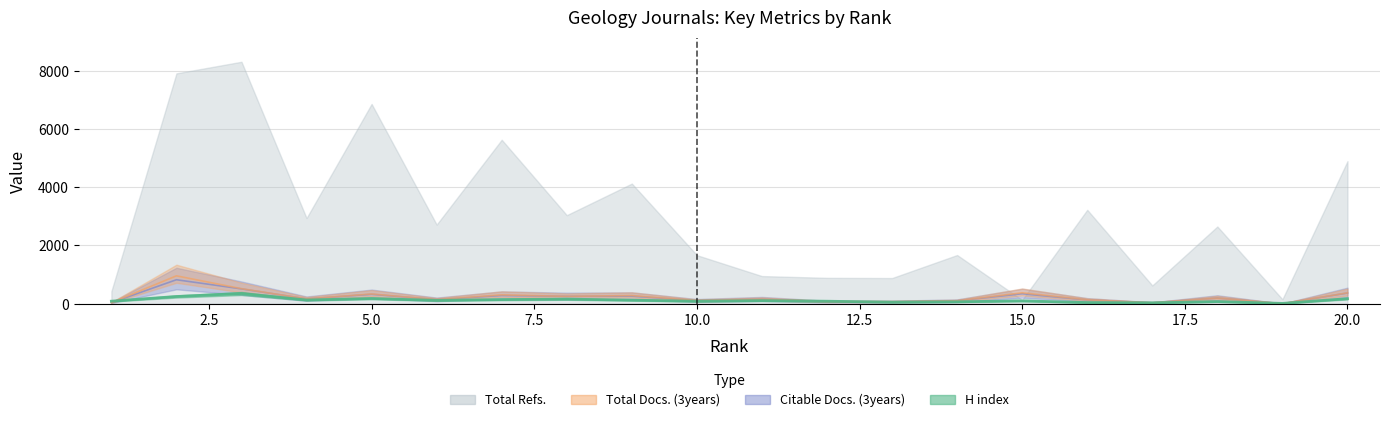

What is the difference between the maximum and minimum values in the H index series?

340